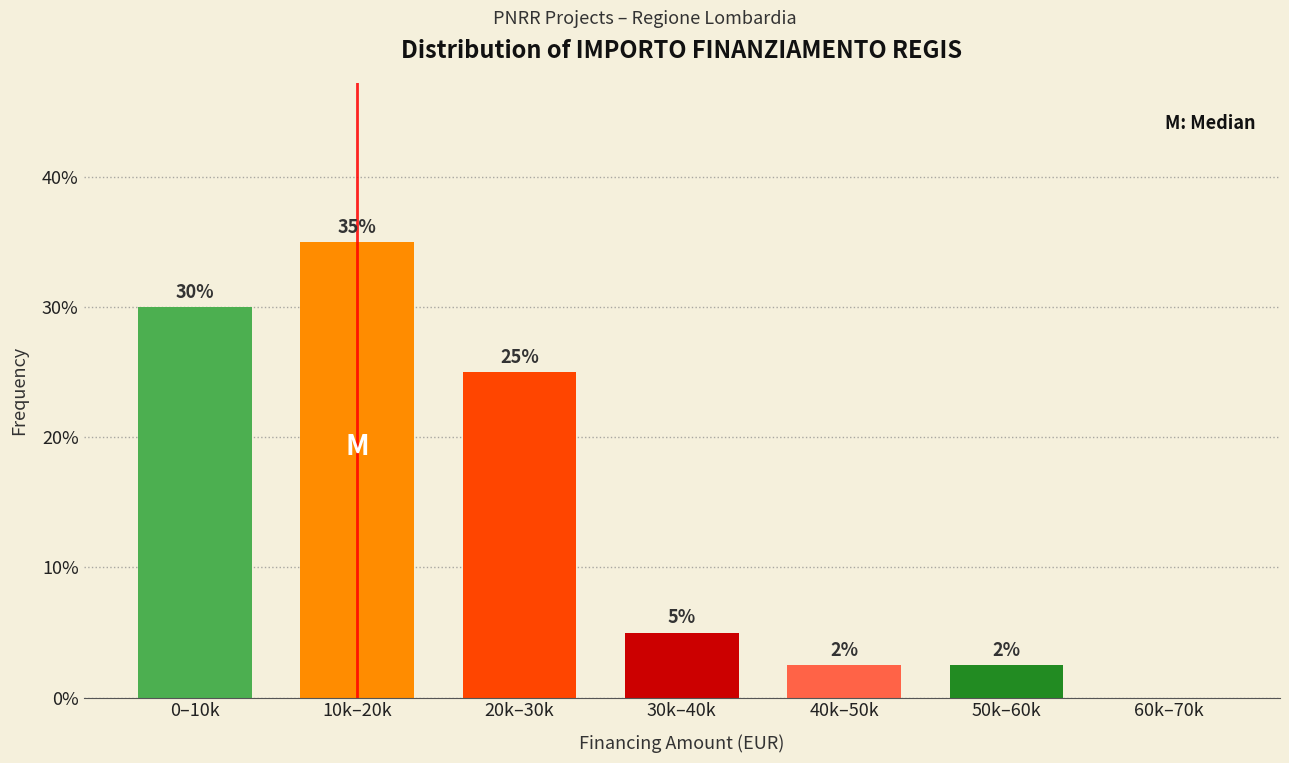

At which label does the data first exceed 5?

0–10k